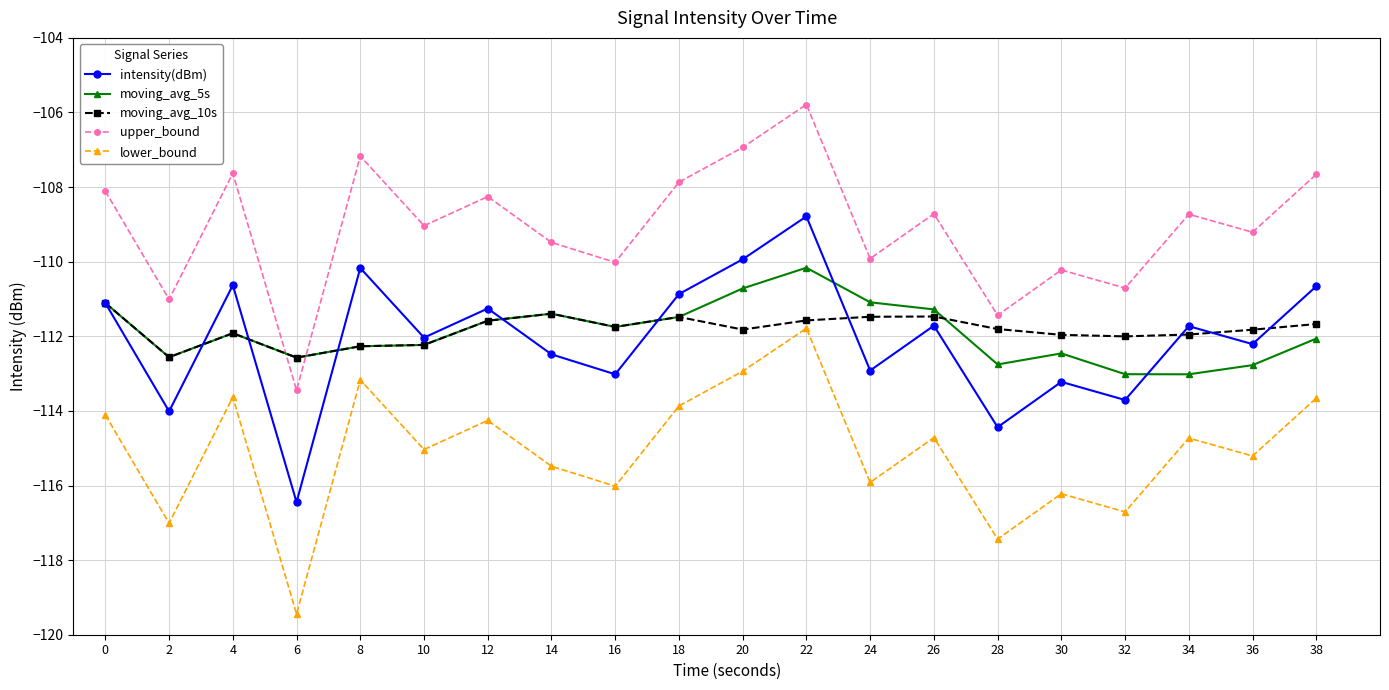

How many series are shown in this chart?

5